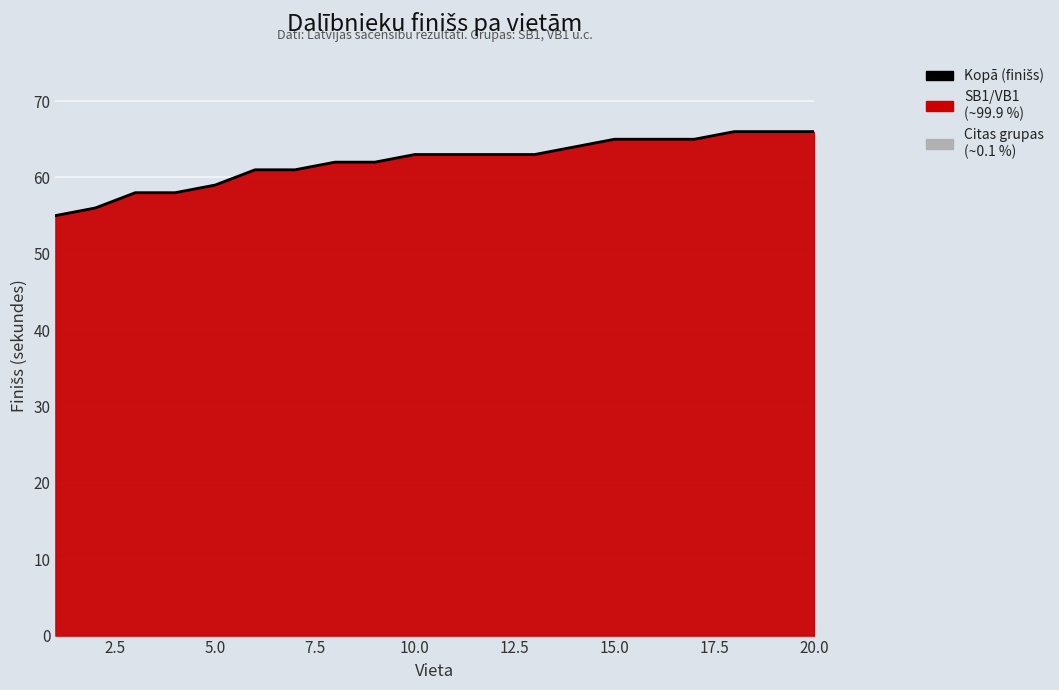

The value at 17 is 28. True or false?

False